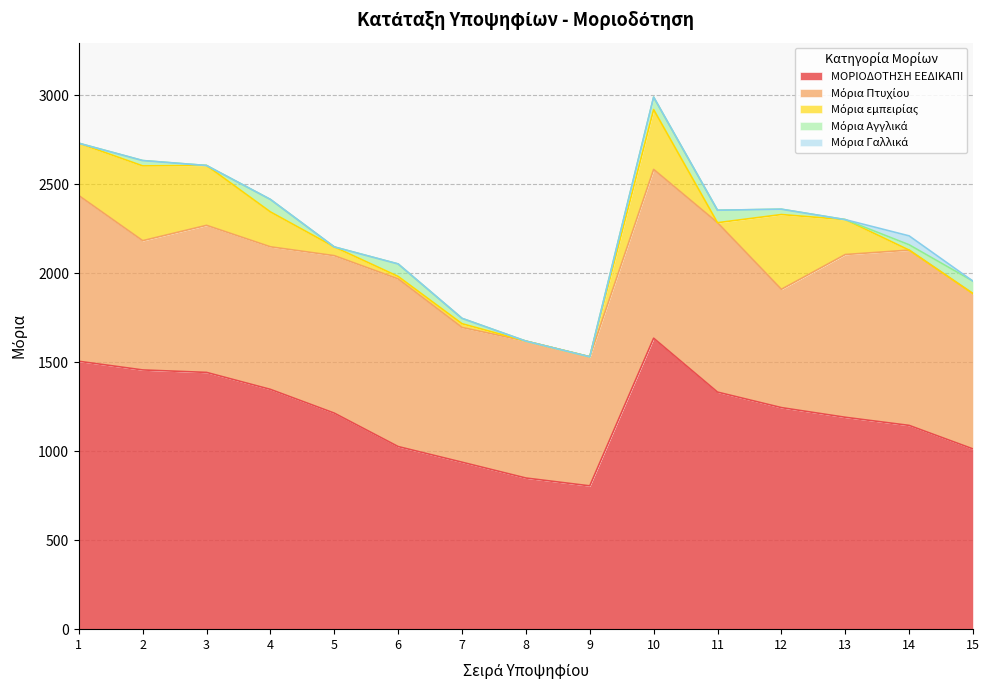

Count the number of data series in this chart.

5